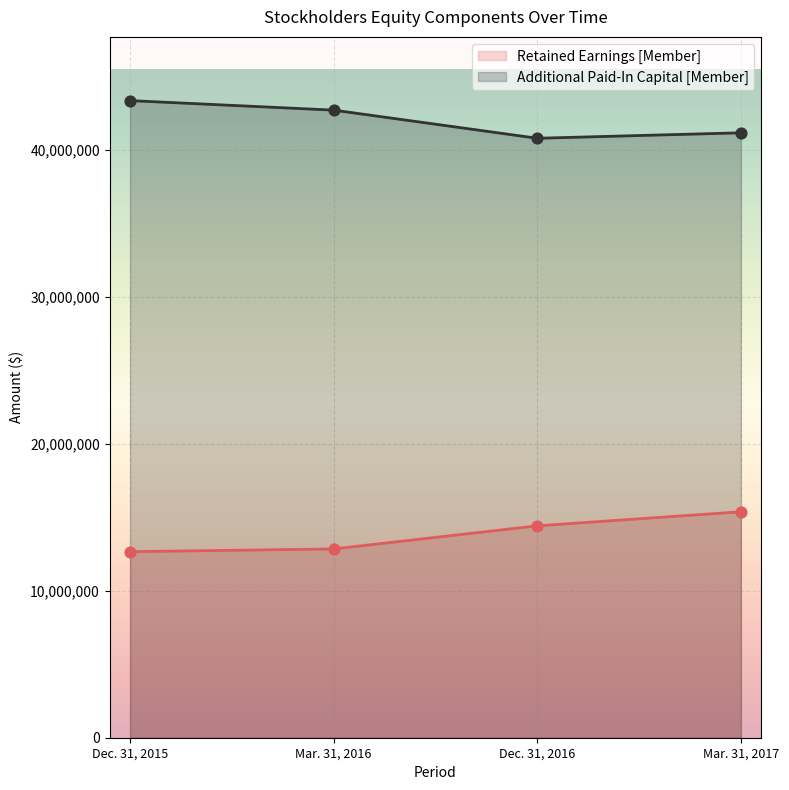

Which series has the largest total across all categories?

Additional Paid-In Capital [Member]